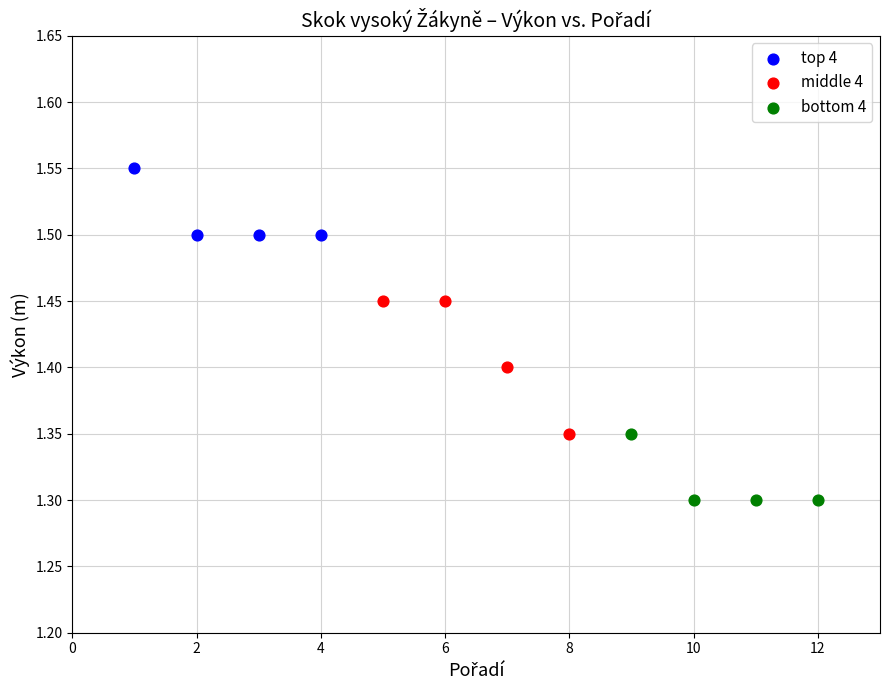

Which series contains the lowest Y value?

bottom 4